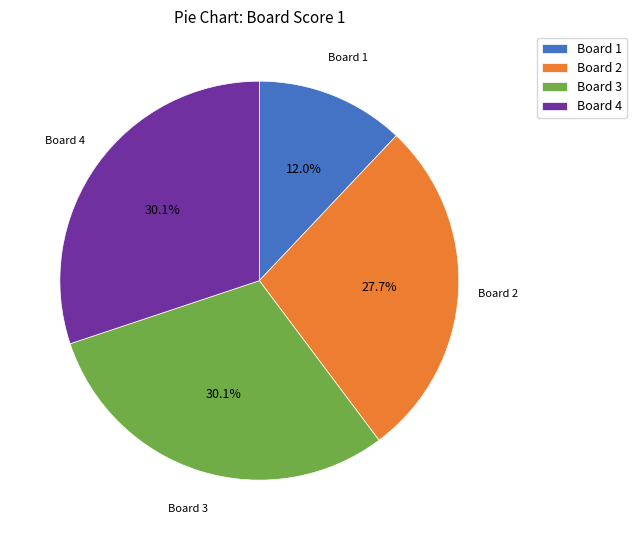

What is the ratio of the value at Board 1 to the value at Board 2?

0.4